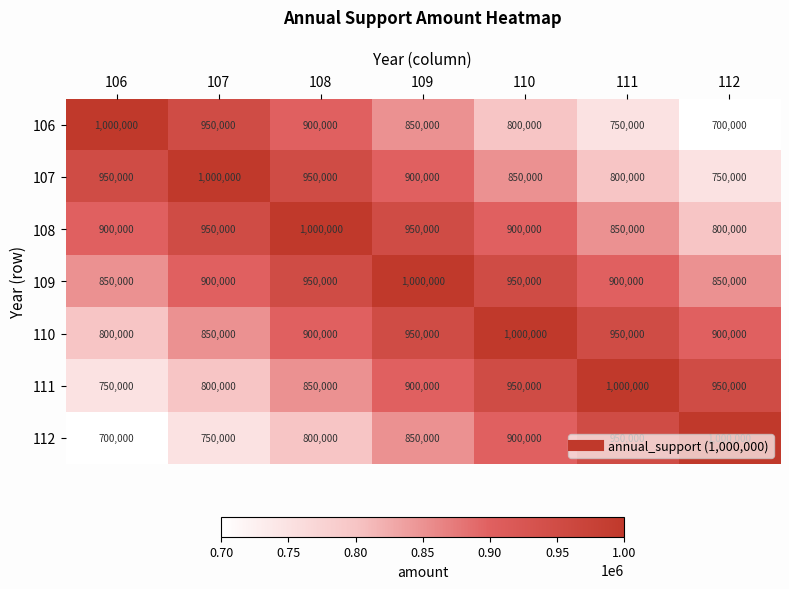

At which label does 110 reach its minimum?

106